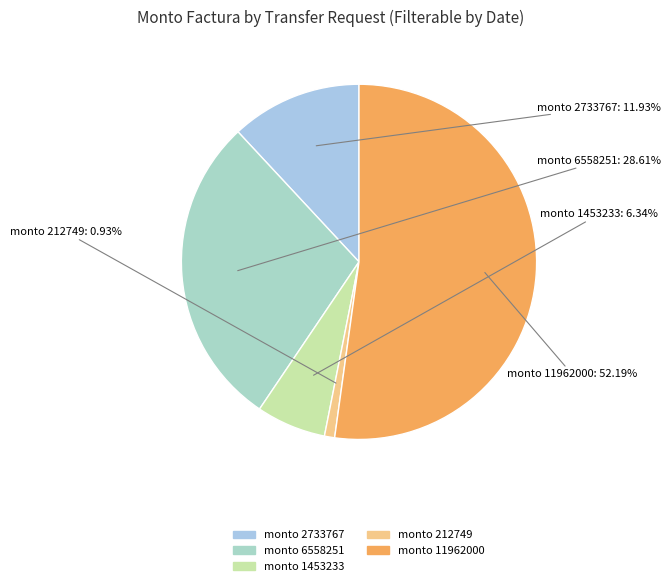

Which slice is the smallest?

monto 212749